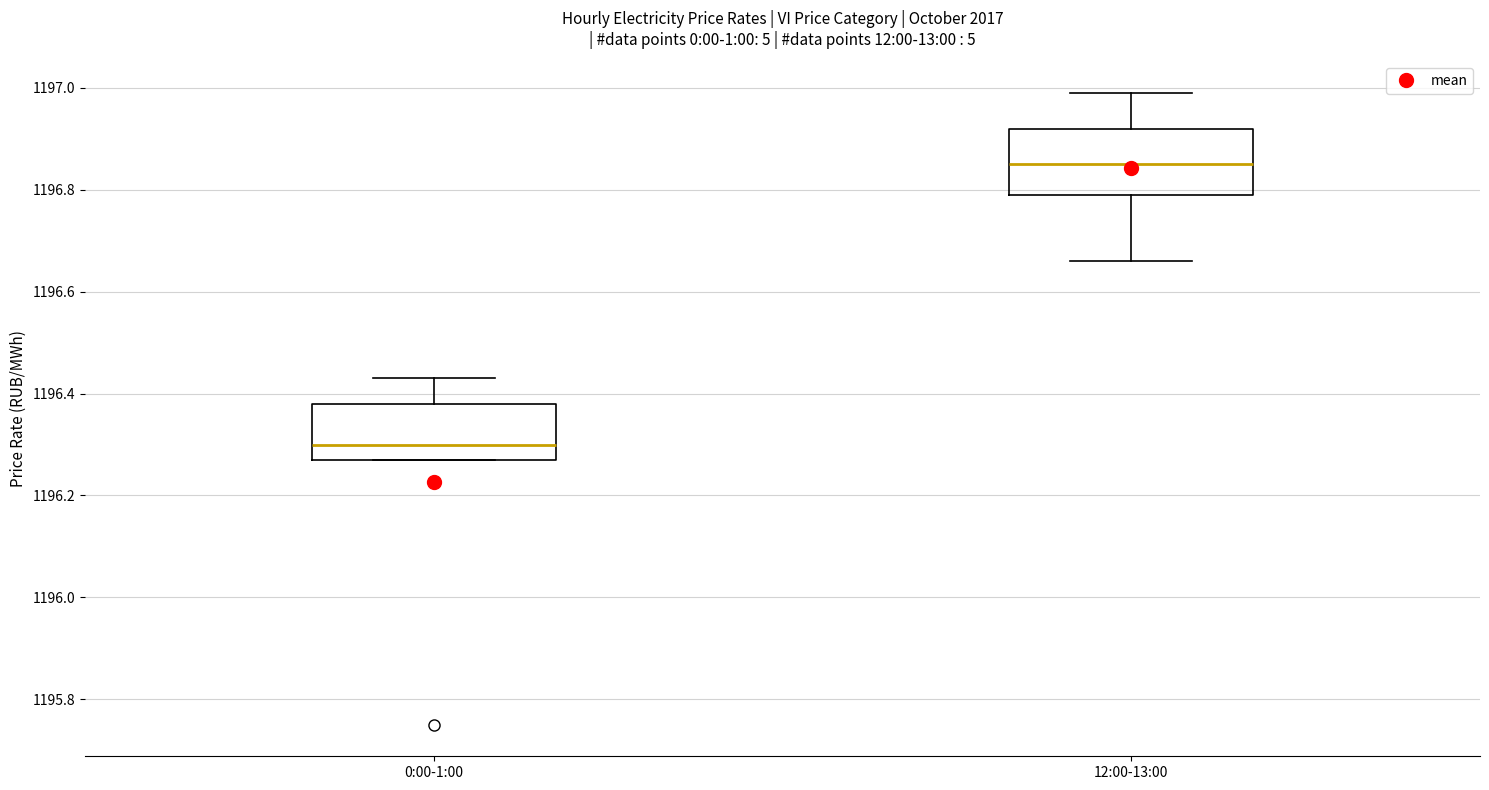

Reading left to right, transcribe this box plot: for each box, give where its median line is, the range the box spans, and where its two whiskers end, as read against the y-axis. The values are not printed on the chart, so give them approximately, as read against the axis.

0:00-1:00: median 1196.30, box 1196.28 to 1196.38, whiskers 1196.28 to 1196.44
12:00-13:00: median 1196.86, box 1196.80 to 1196.92, whiskers 1196.66 to 1197.00